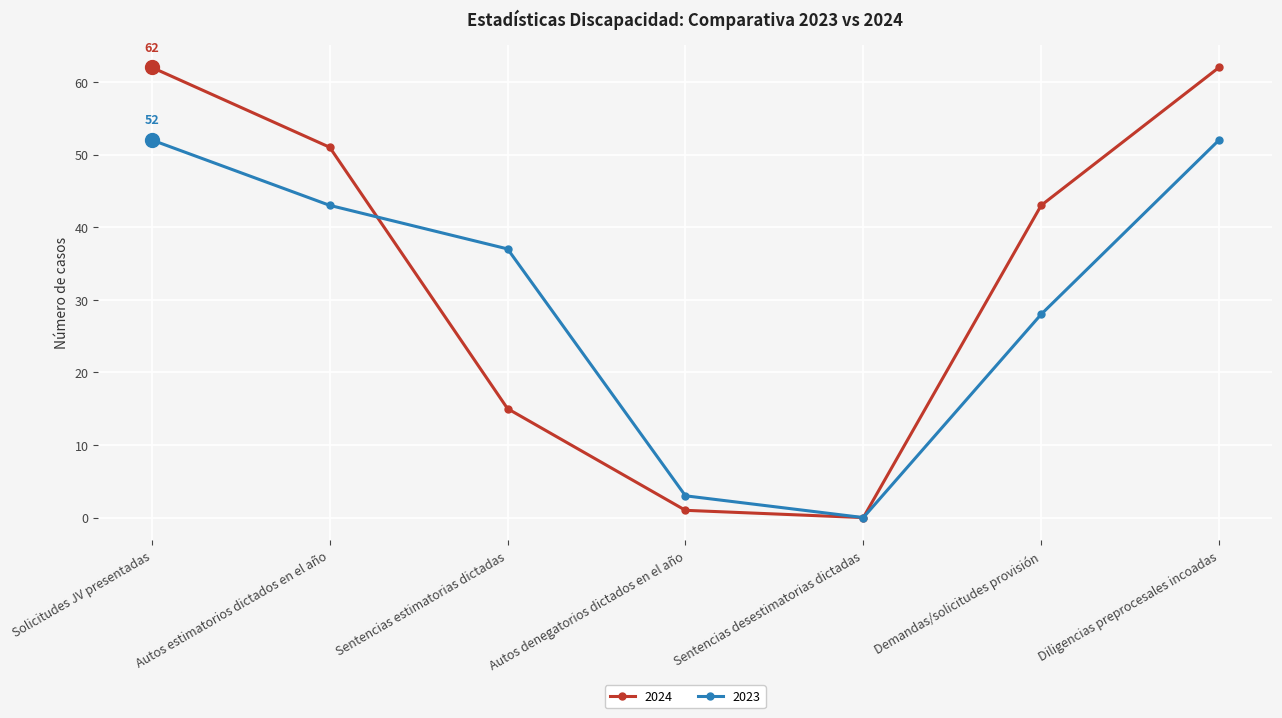

What value does the 2024 series have at Autos estimatorios dictados en el año, to the nearest 10?

50